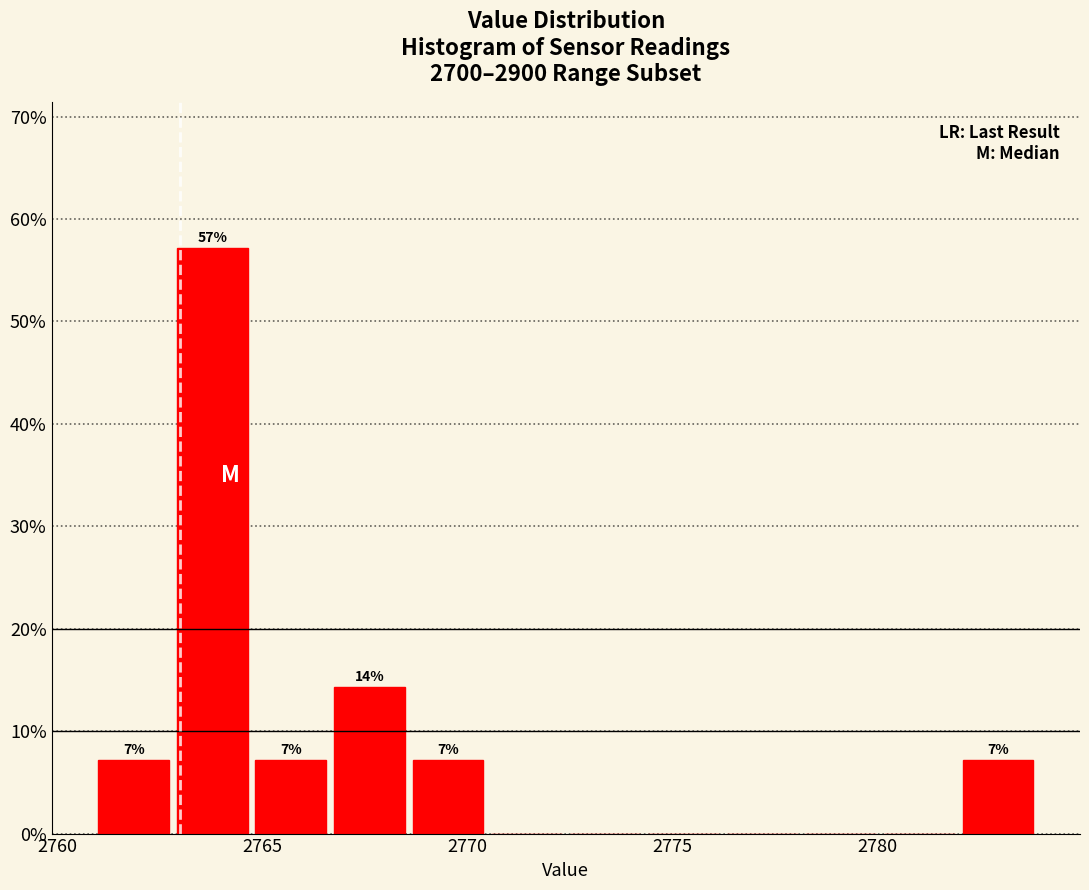

Around what value on the x-axis is the tallest bar? Give the approximate position of its centre, as read against the axis.

2764.0